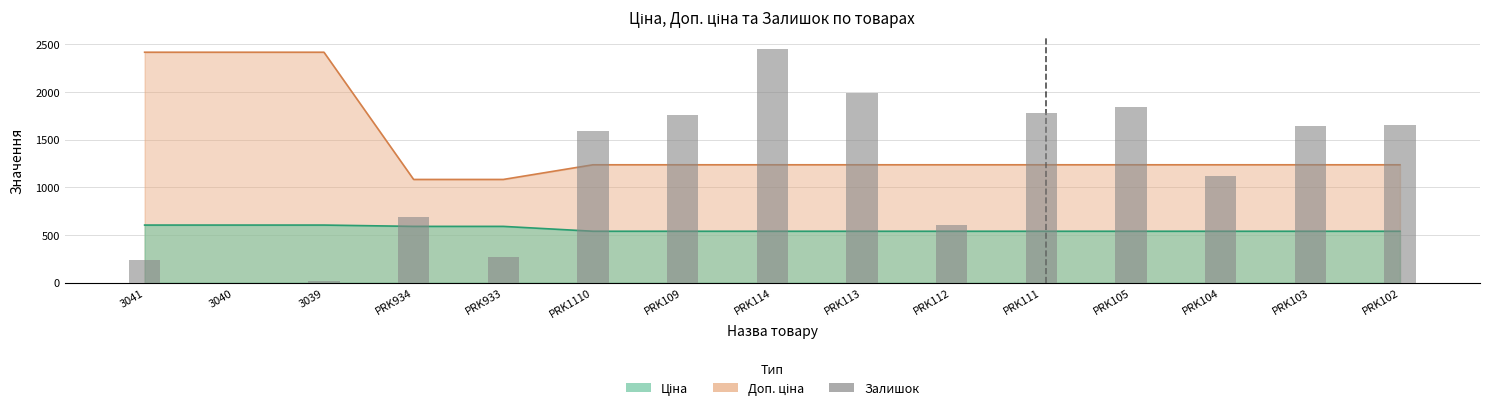

Does the chart contain any negative values?

No